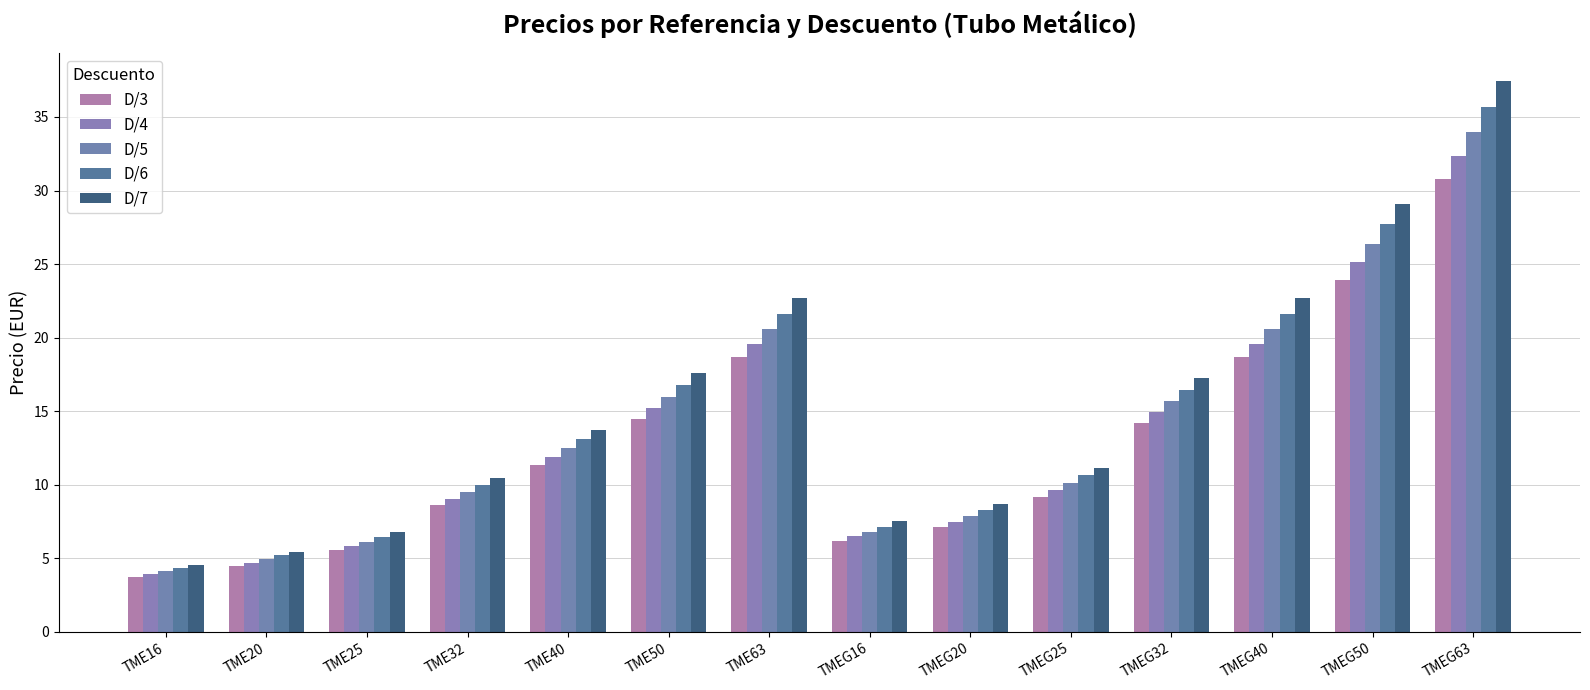

What is the value of the D/7 bar at the 4th from the left?

10.5